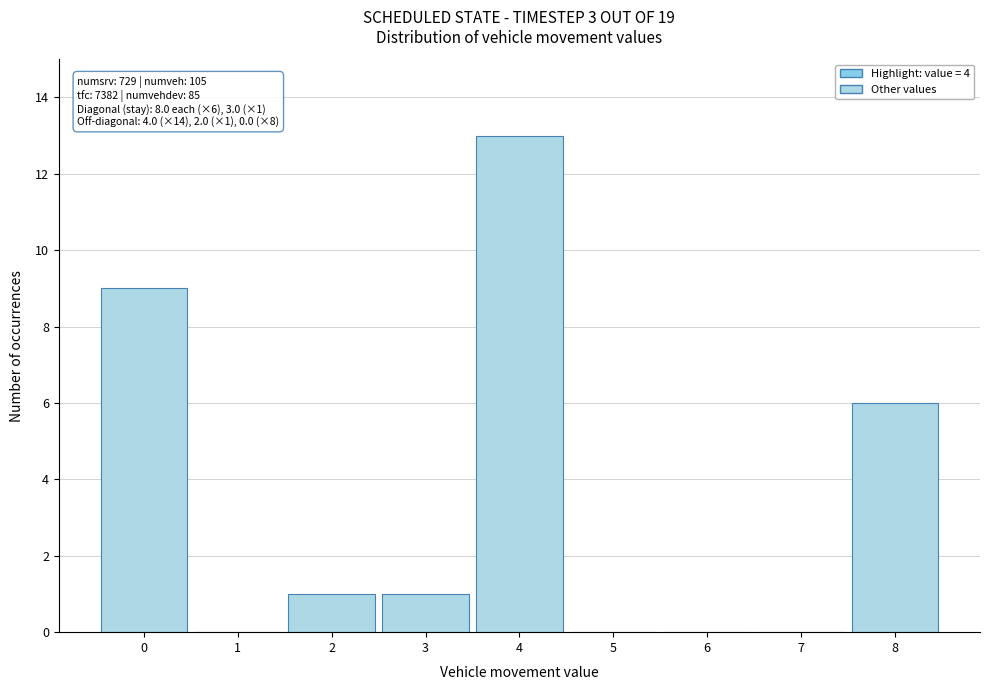

Reading left to right, what are all the values shown in this chart?

0=9	1=0	2=1	3=1	4=13	5=0	6=0	7=0	8=6